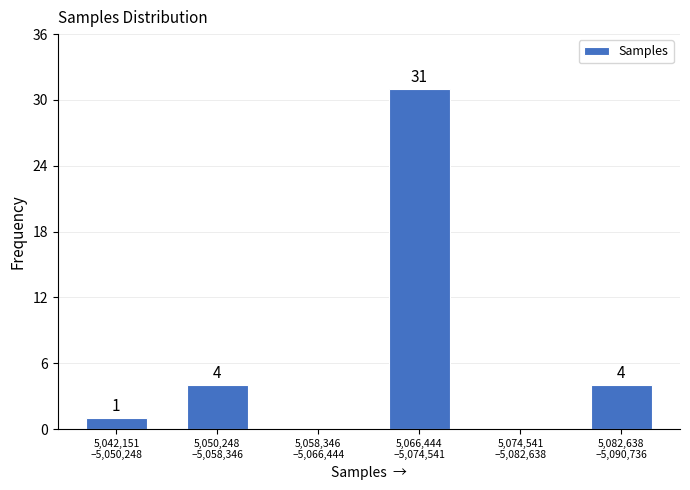

What is the maximum value shown in the chart?

31